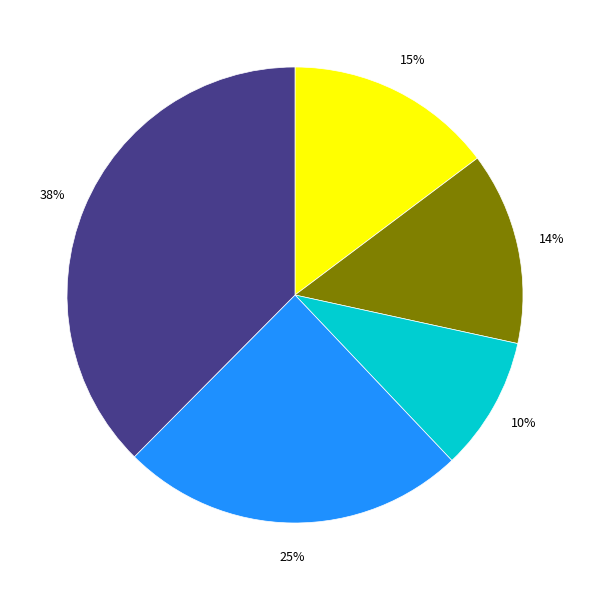

To the nearest percent, what is the average slice percentage?

20%